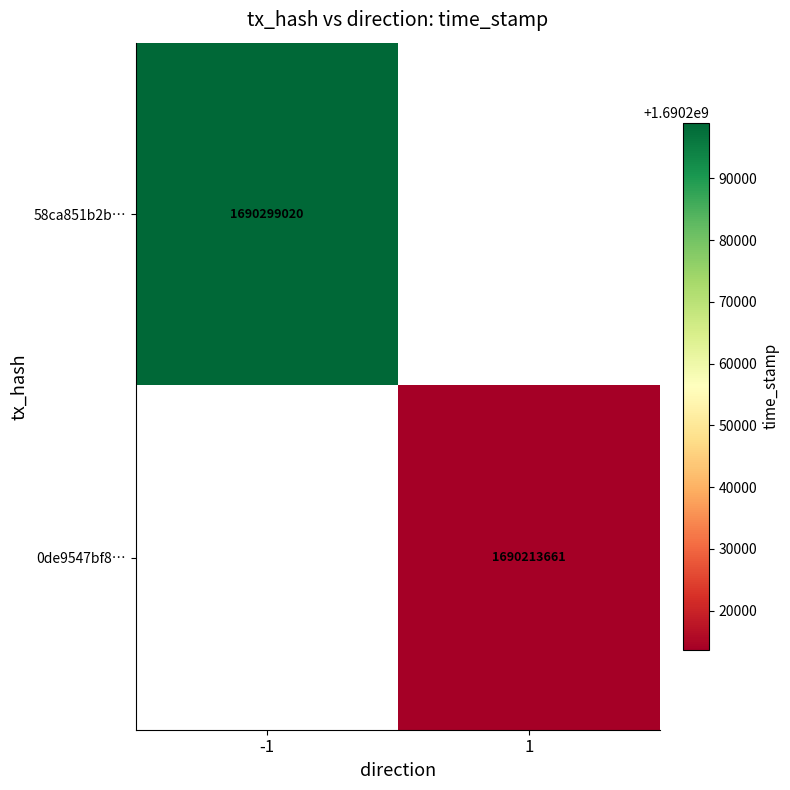

True or false: 58ca851b2b… has a value of 489975379.8 at -1.

False